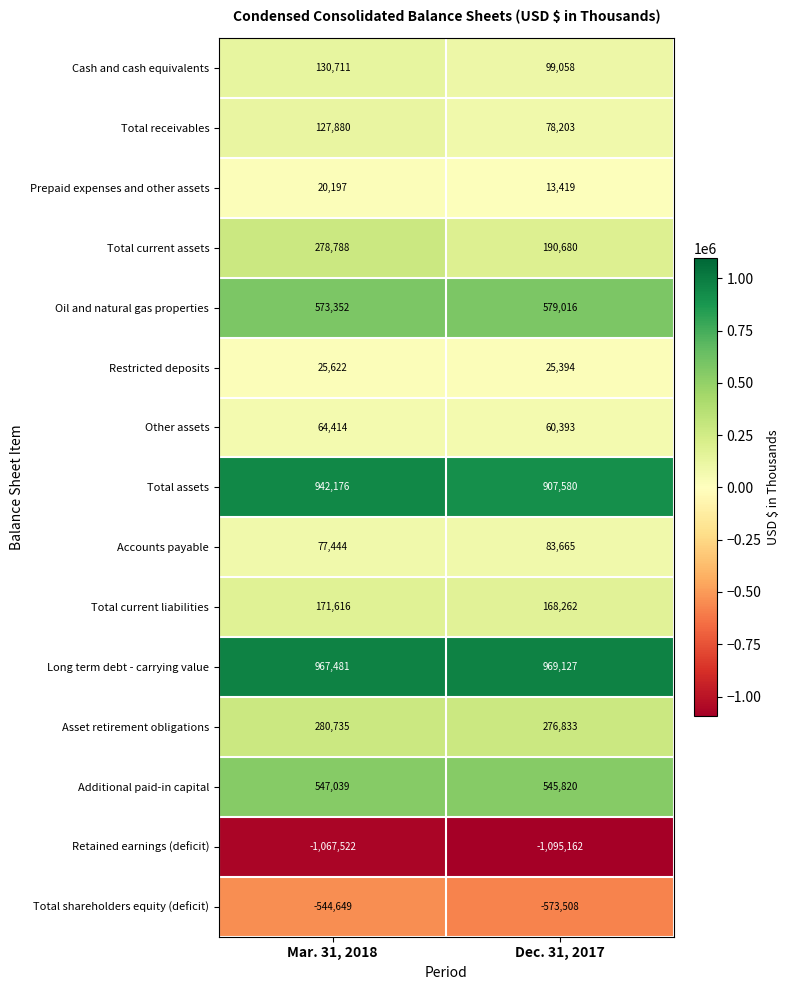

How many data points does each series have?

2